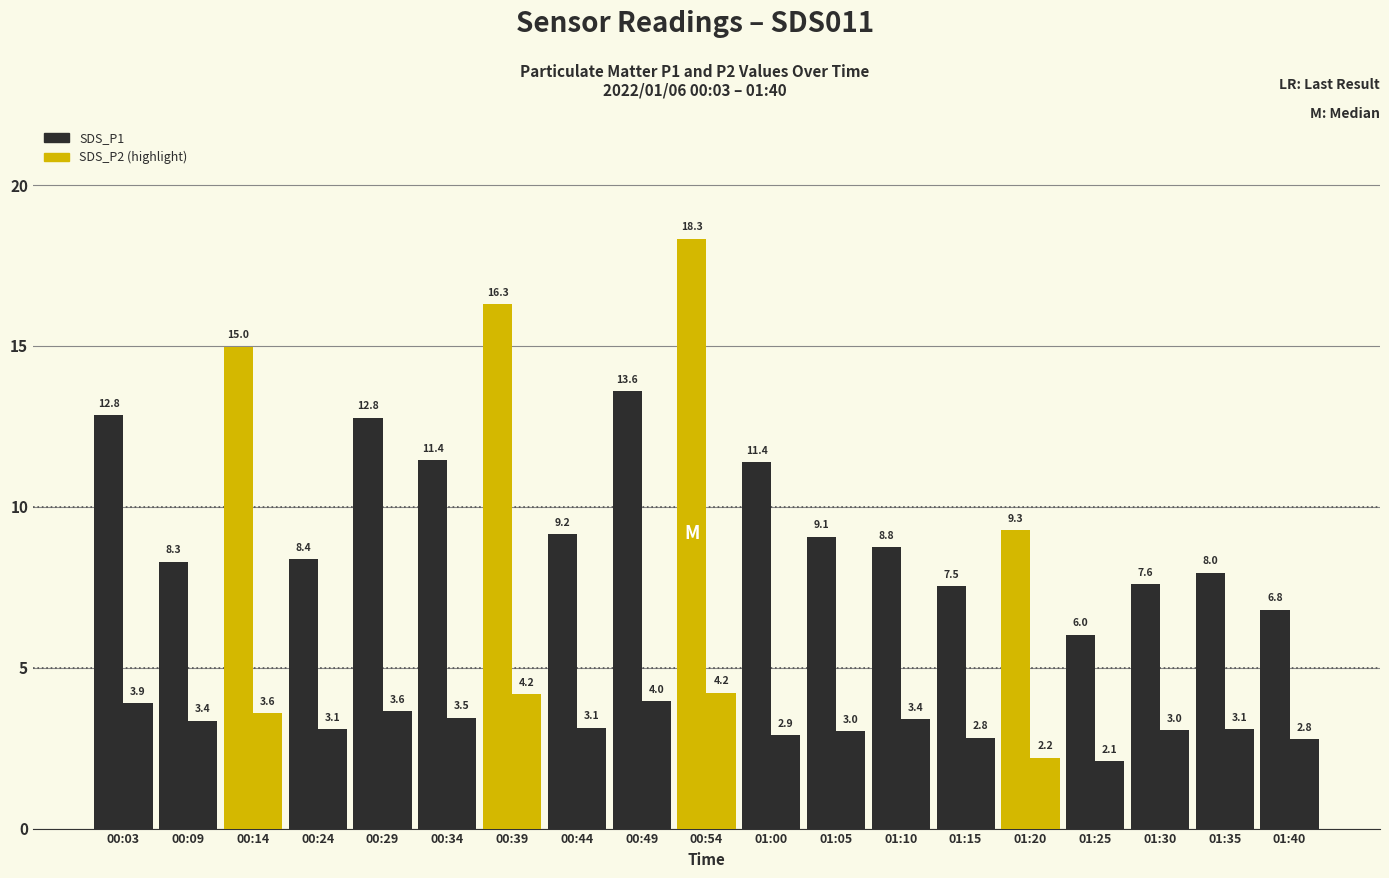

Reading left to right, list all the values displayed in this chart.

SDS_P1: 12.8	8.3	15.0	8.4	12.8	11.4	16.3	9.2	13.6	18.3	11.4	9.1	8.8	7.5	9.3	6.0	7.6	8.0	6.8
SDS_P2: 3.9	3.4	3.6	3.1	3.6	3.5	4.2	3.1	4.0	4.2	2.9	3.0	3.4	2.8	2.2	2.1	3.0	3.1	2.8